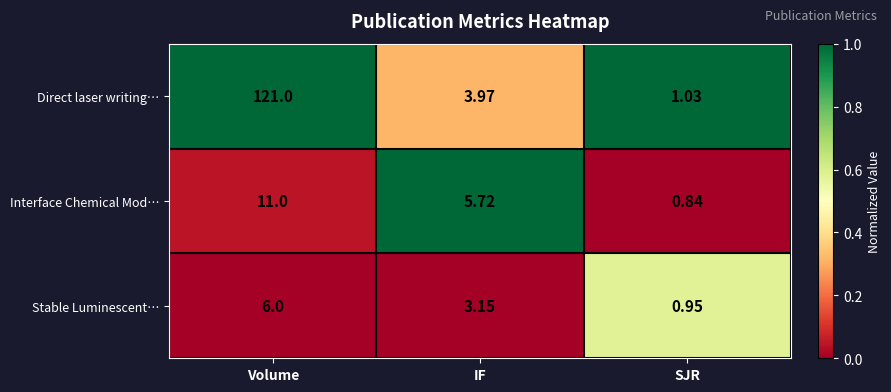

List the series in order of their peak value, highest first.

Direct laser writing…, Interface Chemical Mod…, Stable Luminescent…